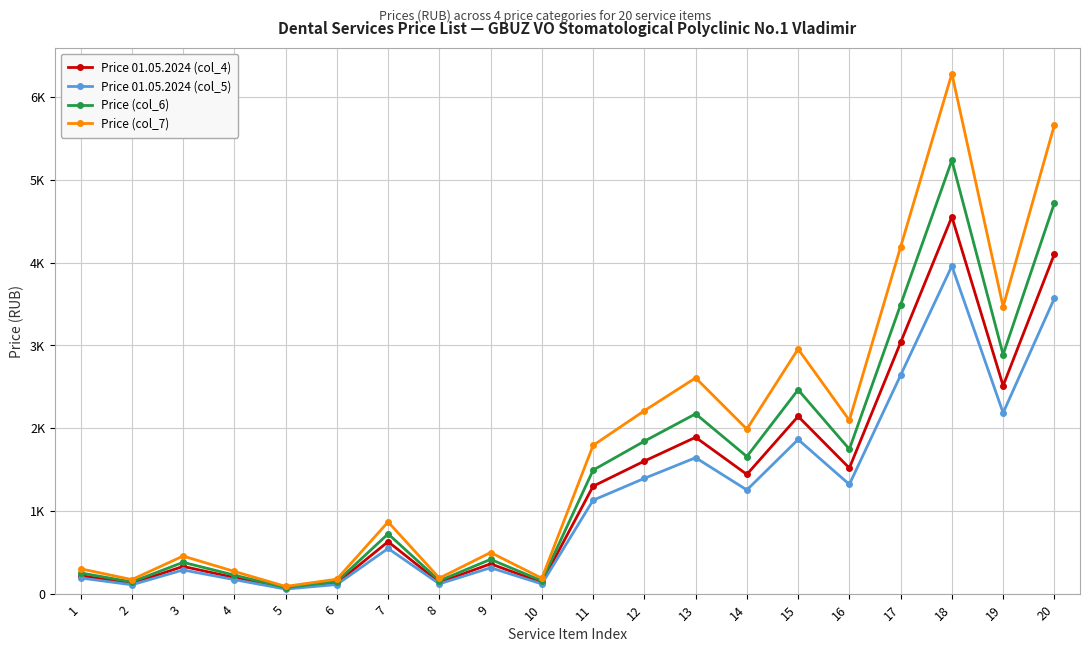

Reading left to right, list all the values displayed in this chart.

Price 01.05.2024 (col_4): 1=217.3	2=123.0	3=328.9	4=194.3	5=63.2	6=126.5	7=627.9	8=135.7	9=359.9	10=134.6	11=1298.3	12=1602.0	13=1889.5	14=1441.0	15=2142.4	16=1518.0	17=3036.0	18=4554.0	19=2512.8	20=4104.4
Price 01.05.2024 (col_5): 1=189.0	2=107.0	3=286.0	4=169.0	5=55.0	6=110.0	7=546.0	8=118.0	9=313.0	10=117.0	11=1129.0	12=1393.0	13=1643.0	14=1253.0	15=1863.0	16=1320.0	17=2640.0	18=3960.0	19=2185.0	20=3569.0
Price (col_6): 1=250.0	2=141.5	3=378.2	4=223.5	5=72.7	6=145.5	7=722.1	8=156.1	9=413.9	10=154.7	11=1493.1	12=1842.2	13=2172.9	14=1657.1	15=2463.8	16=1745.7	17=3491.4	18=5237.1	19=2889.7	20=4720.0
Price (col_7): 1=299.9	2=169.8	3=453.9	4=268.2	5=87.3	6=174.6	7=866.5	8=187.3	9=496.7	10=185.7	11=1791.7	12=2210.7	13=2607.4	14=1988.5	15=2956.6	16=2094.8	17=4189.7	18=6284.5	19=3467.6	20=5664.0